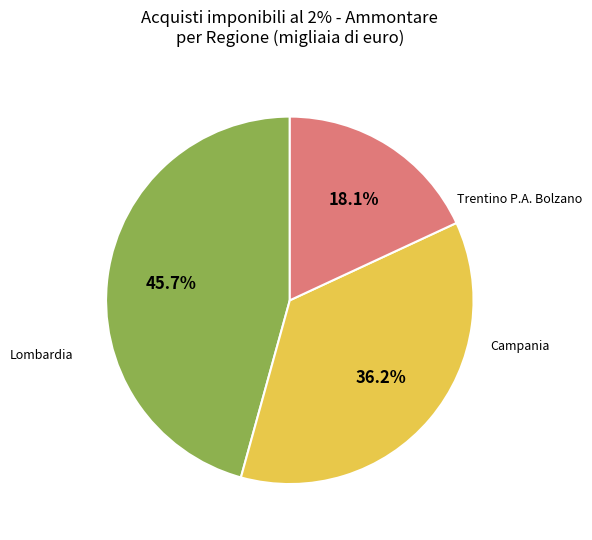

Does any single category account for the majority?

No